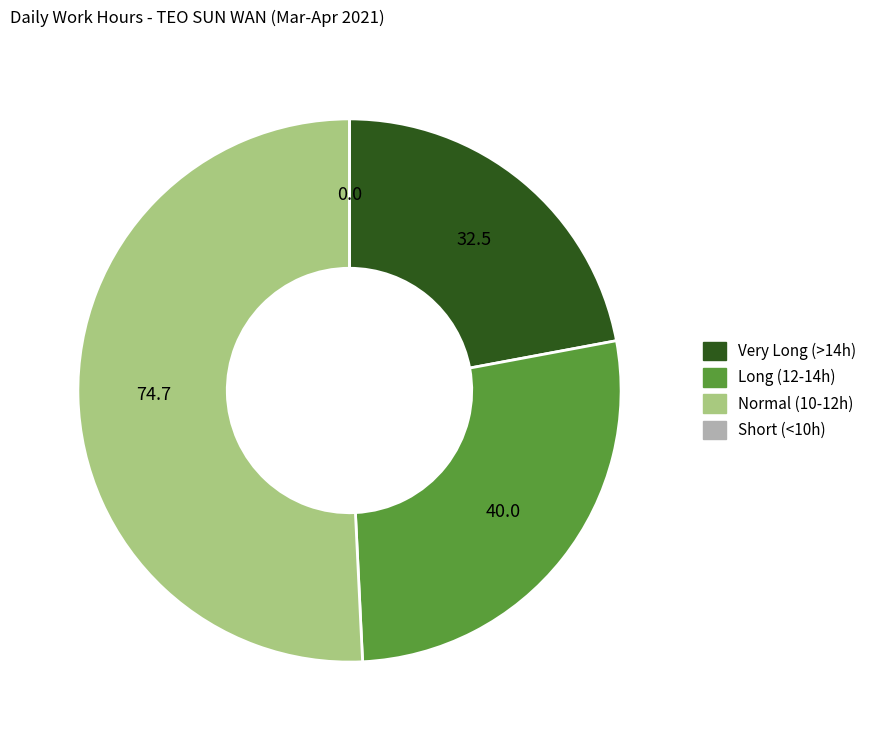

Is there a majority slice in this chart?

Yes